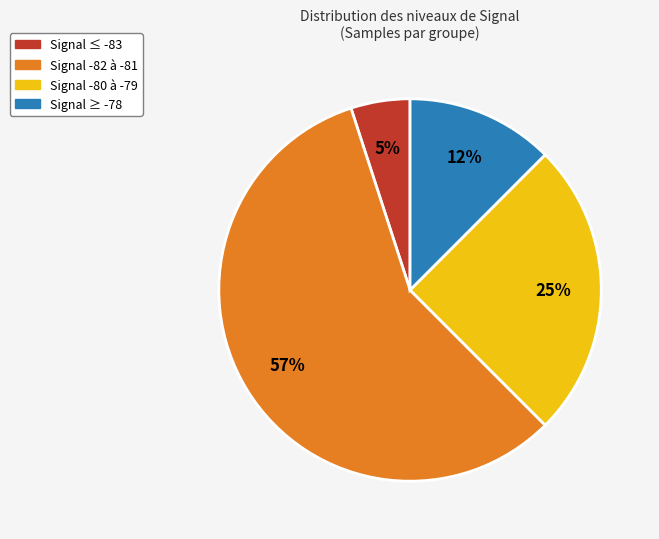

Does any single category account for the majority?

Yes